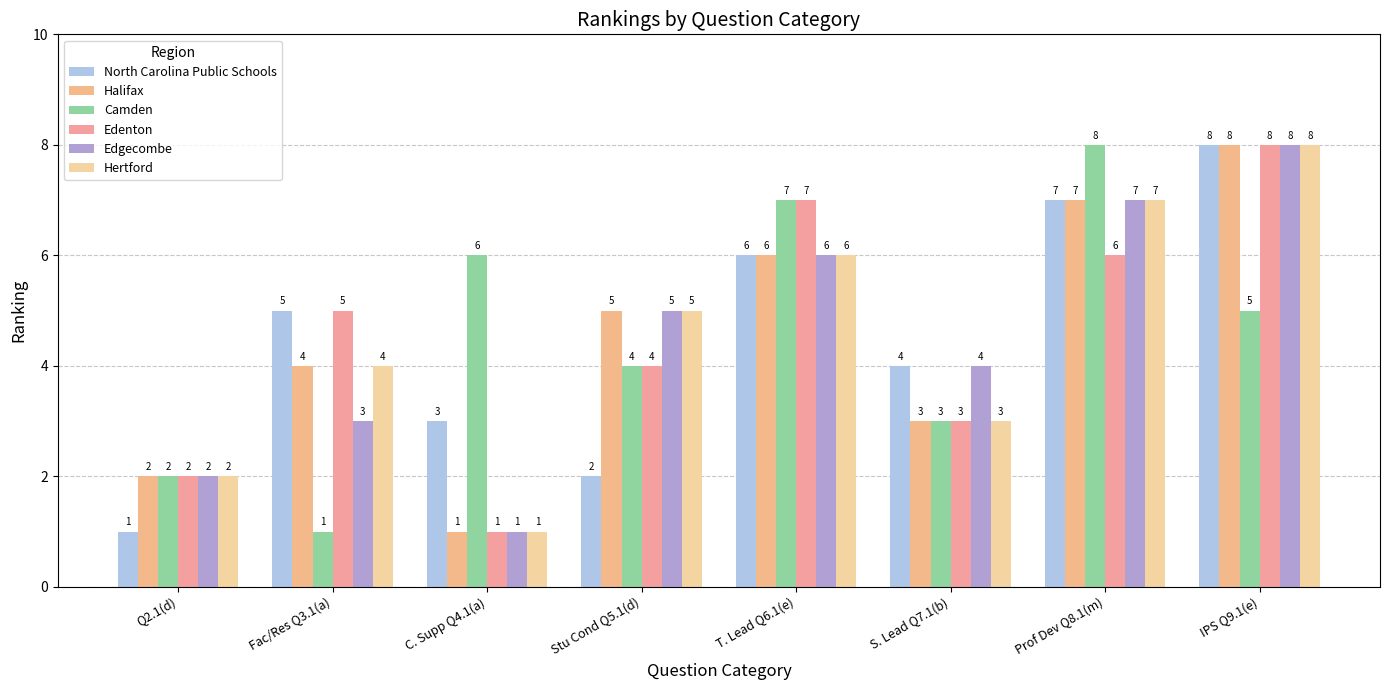

Between T. Lead Q6.1(e) and IPS Q9.1(e), which series saw the biggest shift?

North Carolina Public Schools